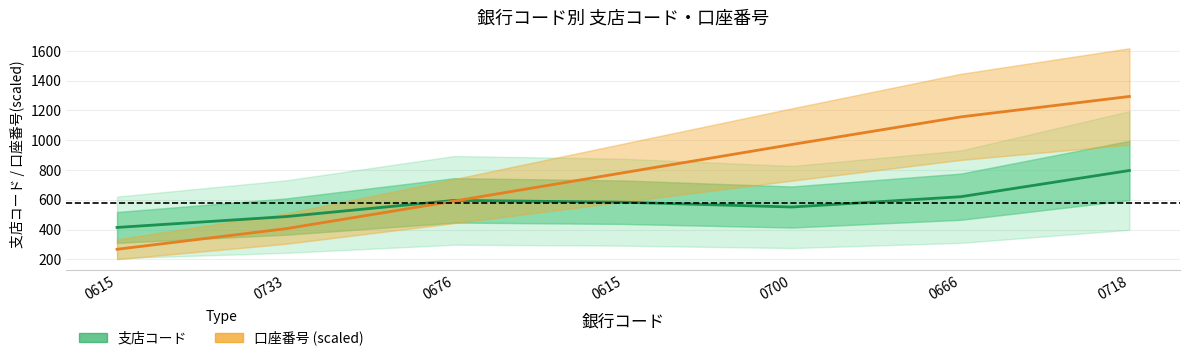

At which label does 口座番号 (scaled) first exceed 781?

0615